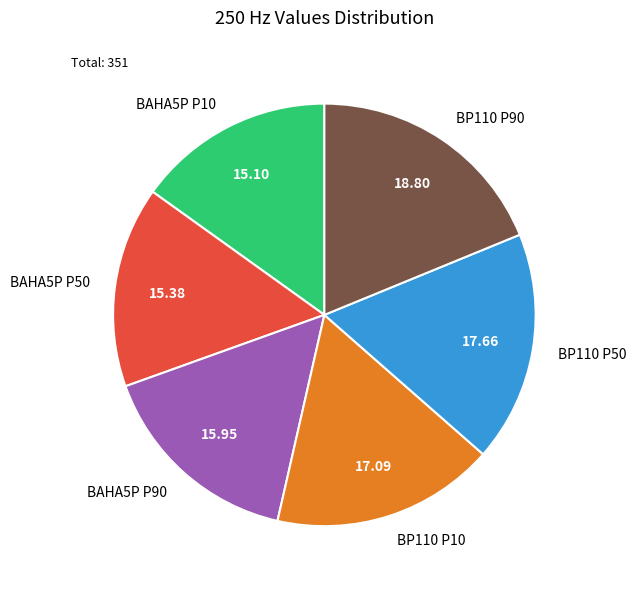

Is there any slice that represents more than half of the pie?

No